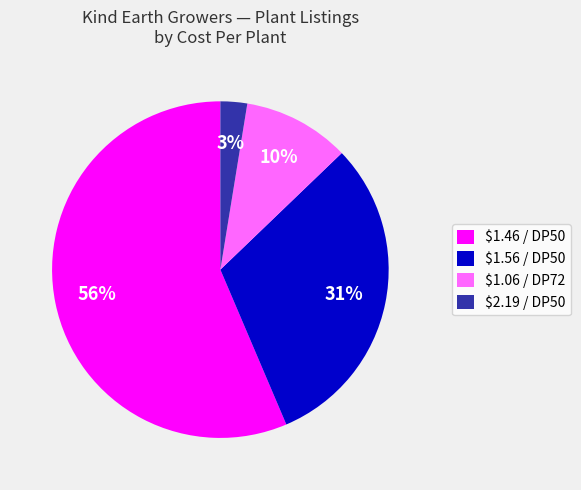

To the nearest percent, what is the average slice percentage?

25%